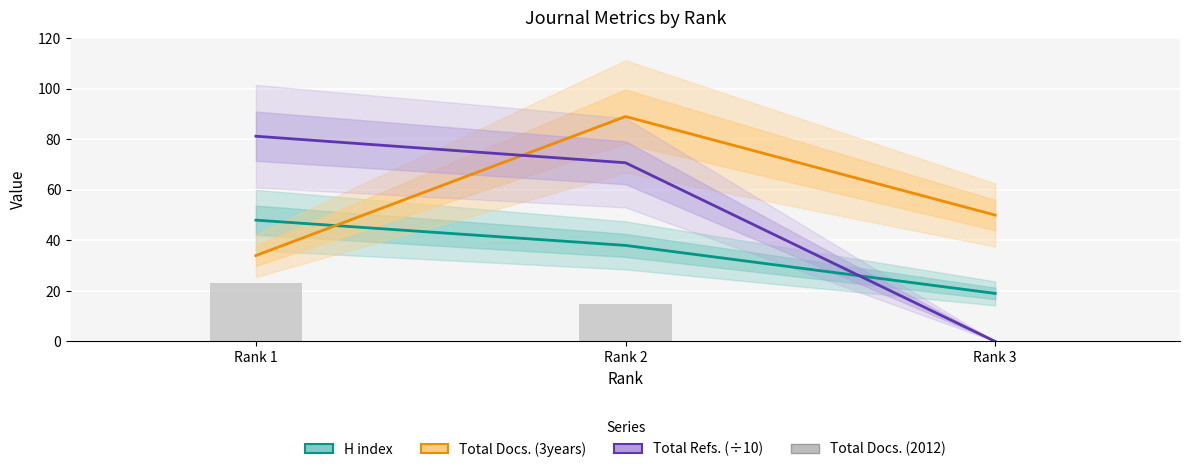

Is it true that Total Docs. (3years) equals 89.0 at Rank 2?

True